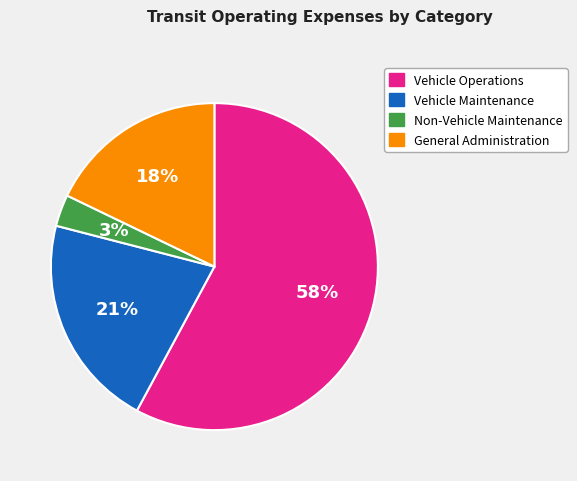

Is there a majority slice in this chart?

Yes